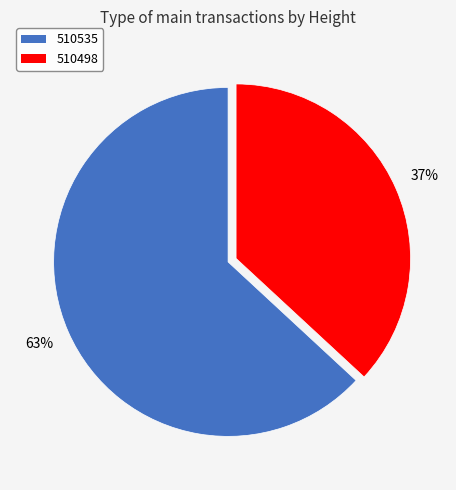

Which slice represents more than half of the pie?

510535